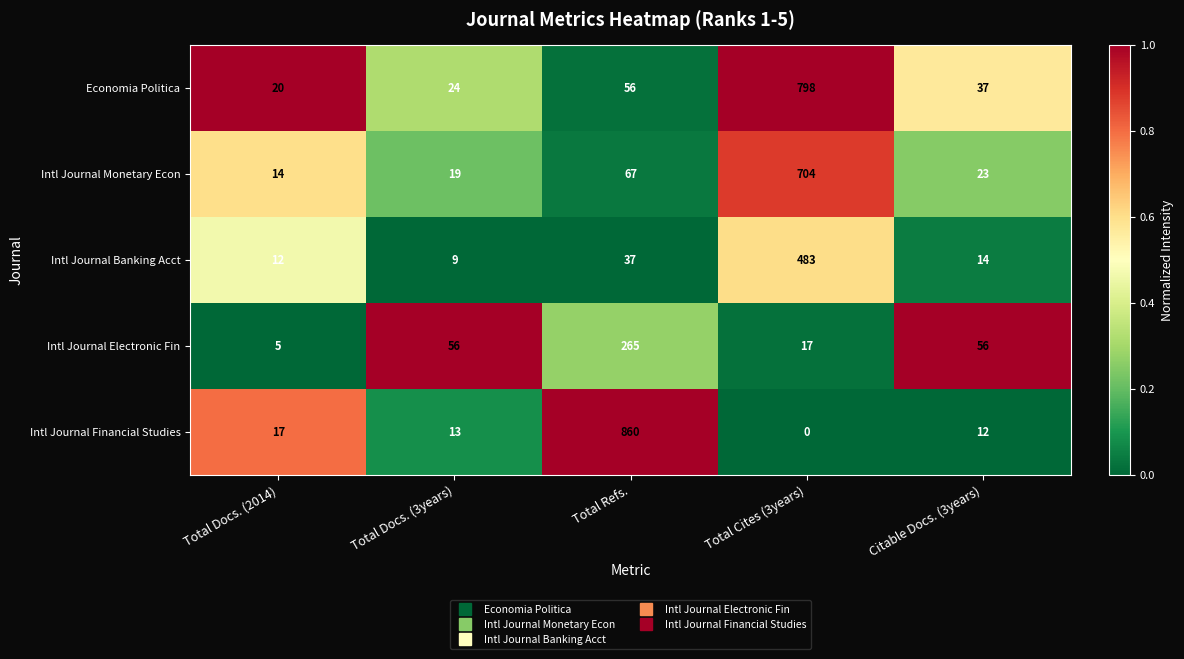

The value of Intl Journal Electronic Fin at Total Refs. is 378. True or false?

False